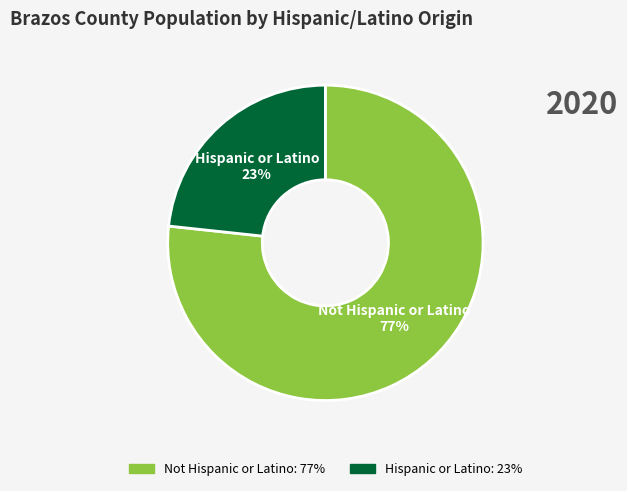

Rank the categories by value from highest to lowest.

Not Hispanic or Latino, Hispanic or Latino